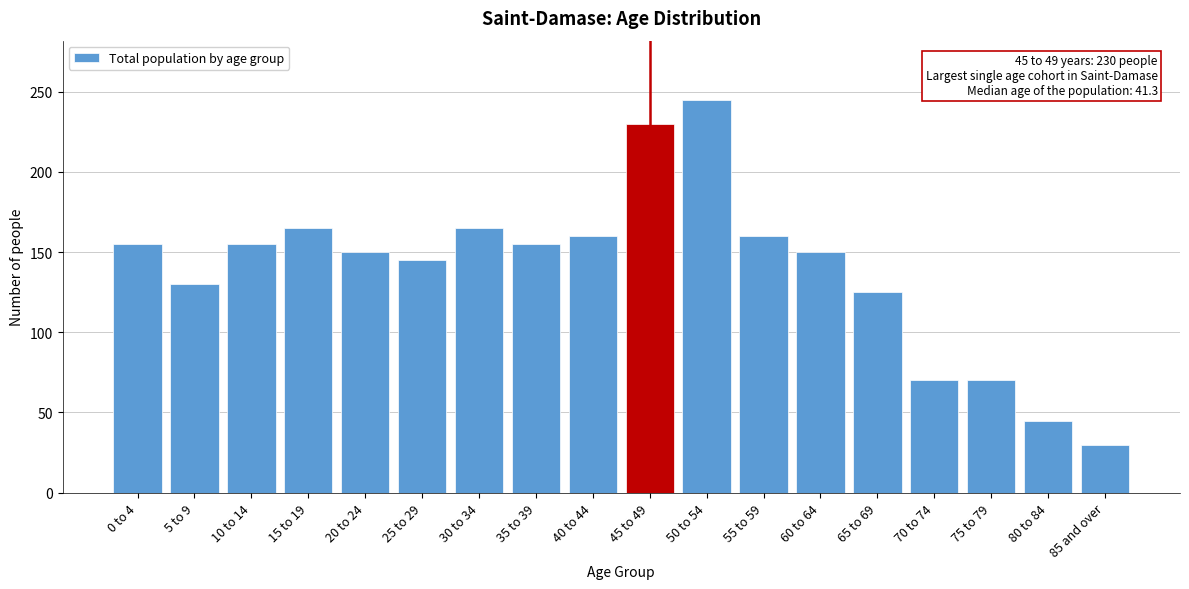

Reading right to left, extract all data points from this chart.

85 and over=30	80 to 84=45	75 to 79=70	70 to 74=70	65 to 69=125	60 to 64=150	55 to 59=160	50 to 54=245	45 to 49=230	40 to 44=160	35 to 39=155	30 to 34=165	25 to 29=145	20 to 24=150	15 to 19=165	10 to 14=155	5 to 9=130	0 to 4=155